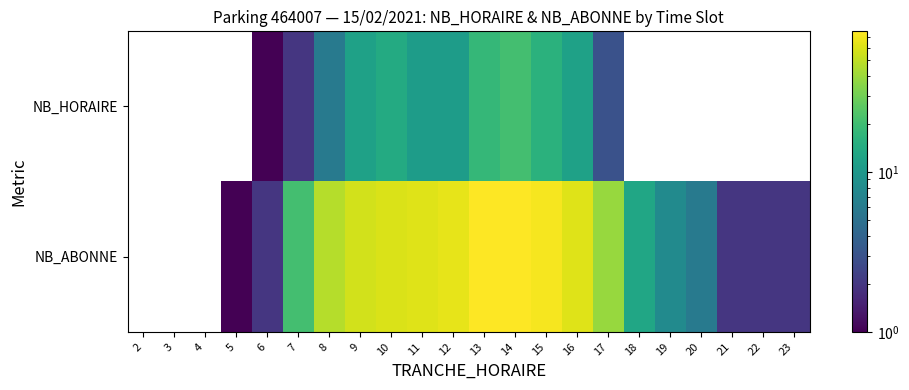

At 14, list the series in order from smallest to largest.

NB_HORAIRE, NB_ABONNE